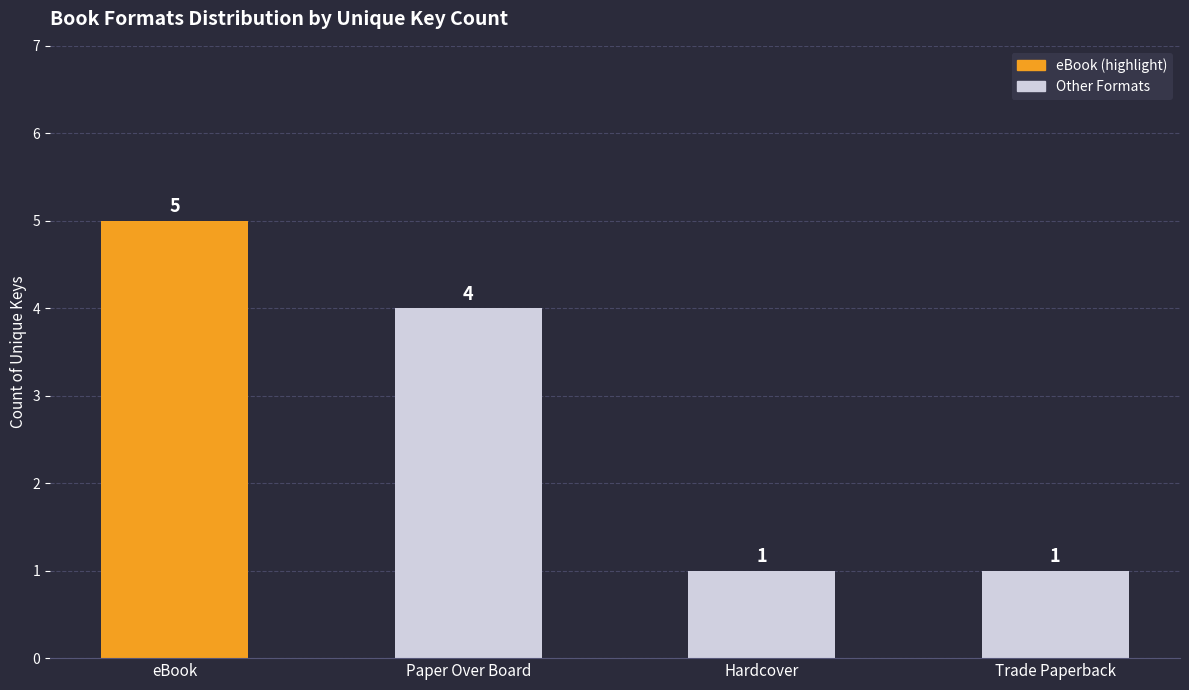

What position from the left is Hardcover?

3